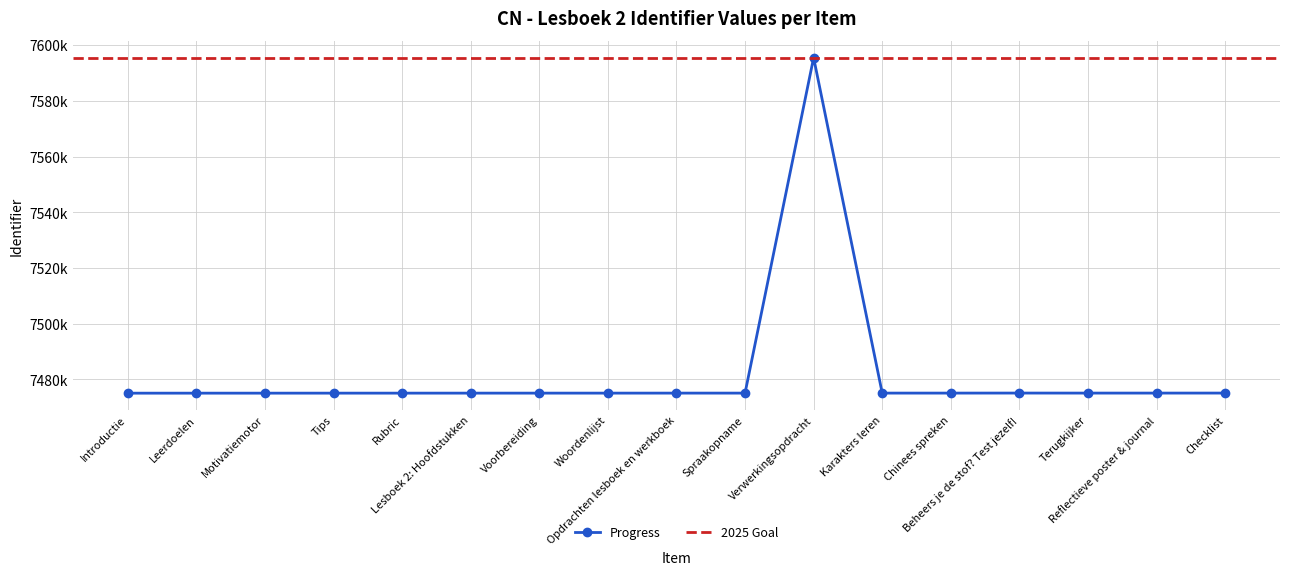

What is the change in value from Introductie to Woordenlijst?

+16